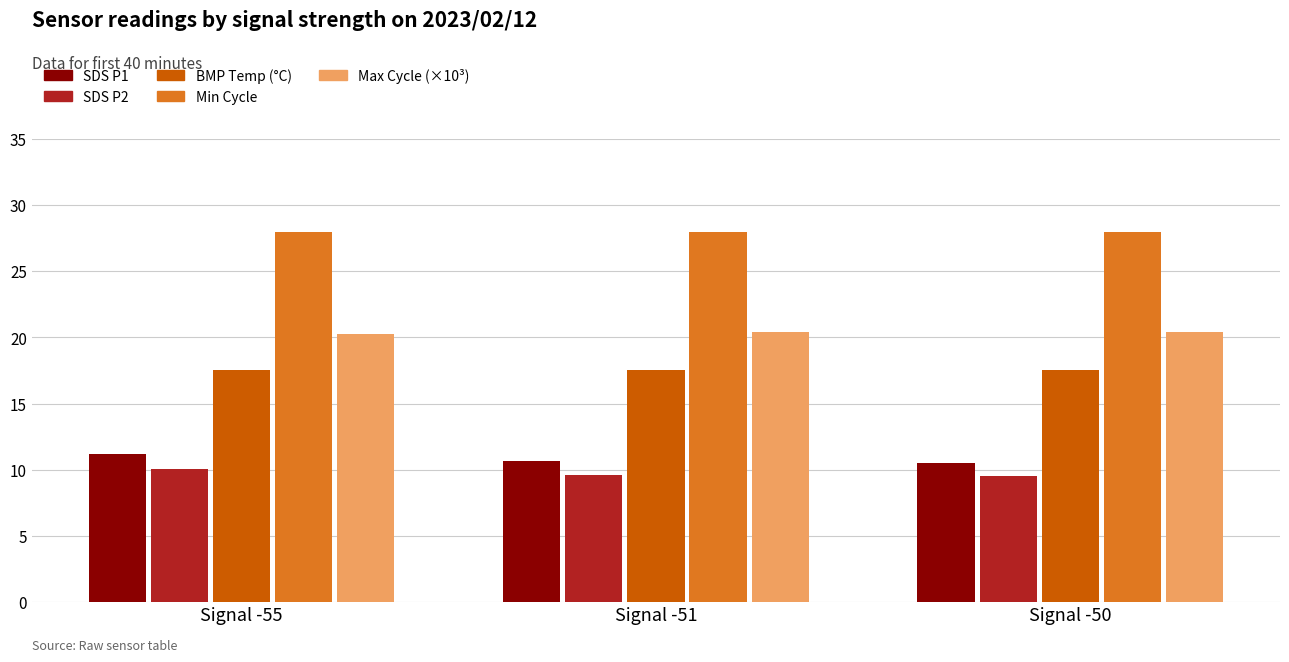

Does the chart contain stacked bars?

No